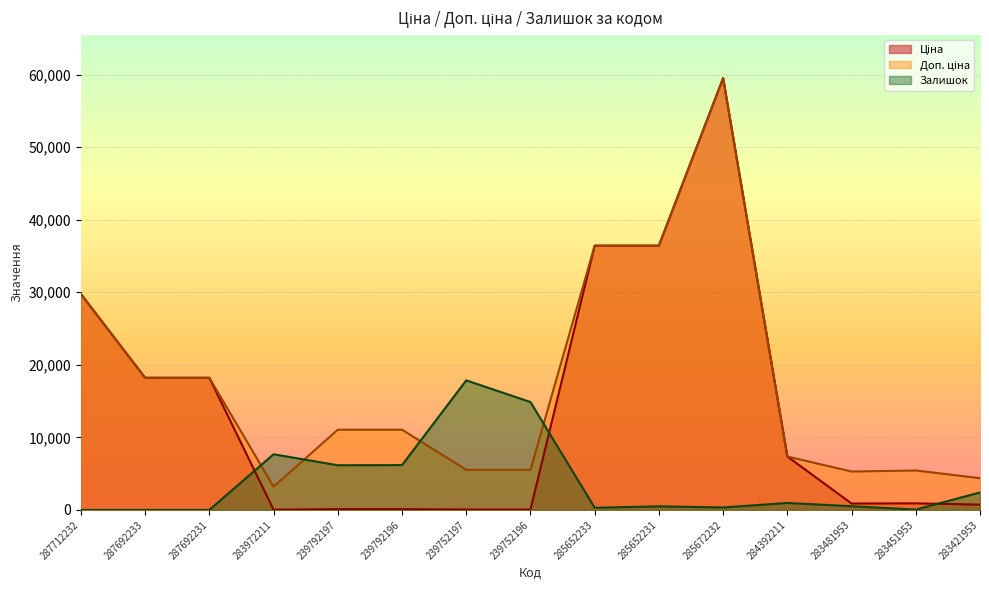

After their last crossing, which series has the higher values: Ціна or Залишок?

Залишок